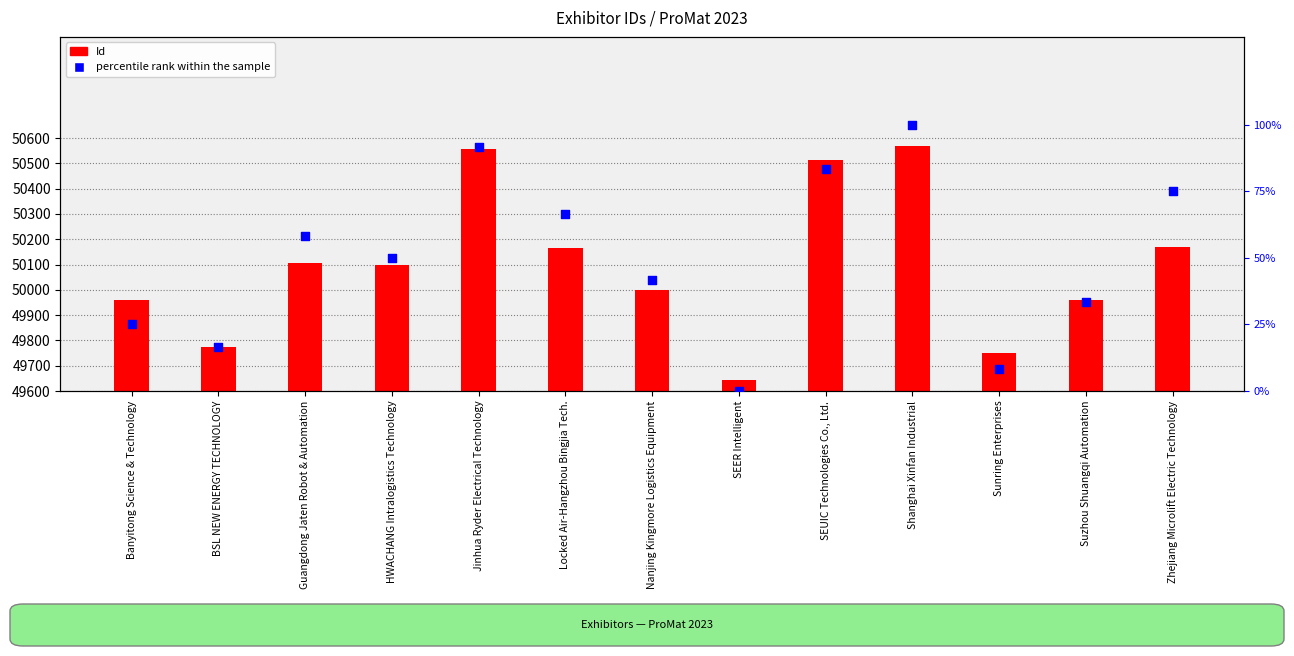

What is the change in value from Sunring Enterprises to Suzhou Shuangqi Automation?

+25.0